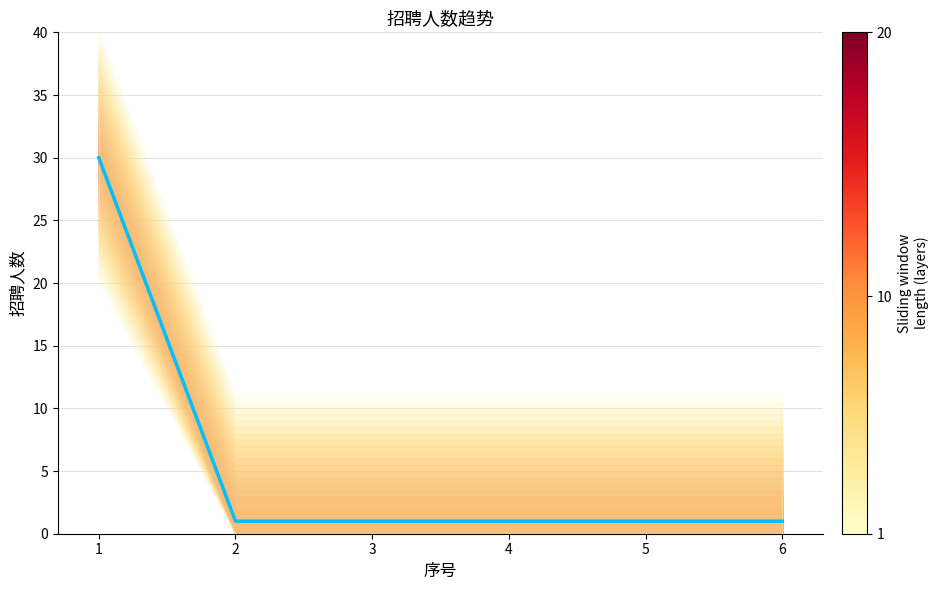

What is the value of the 5th point from the left?

1